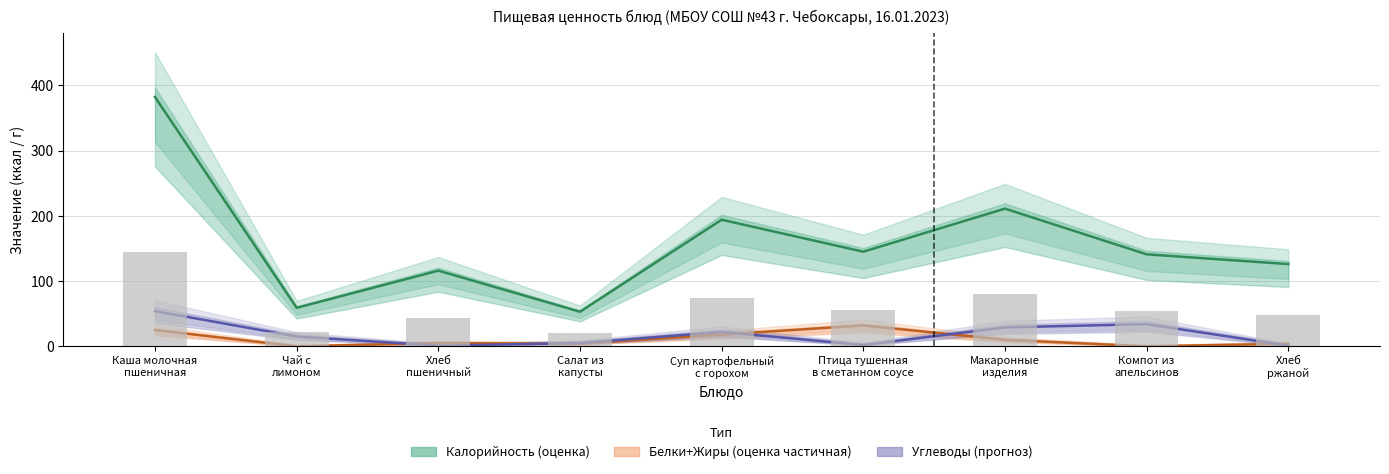

What is the lowest value of the Углеводы series?

1